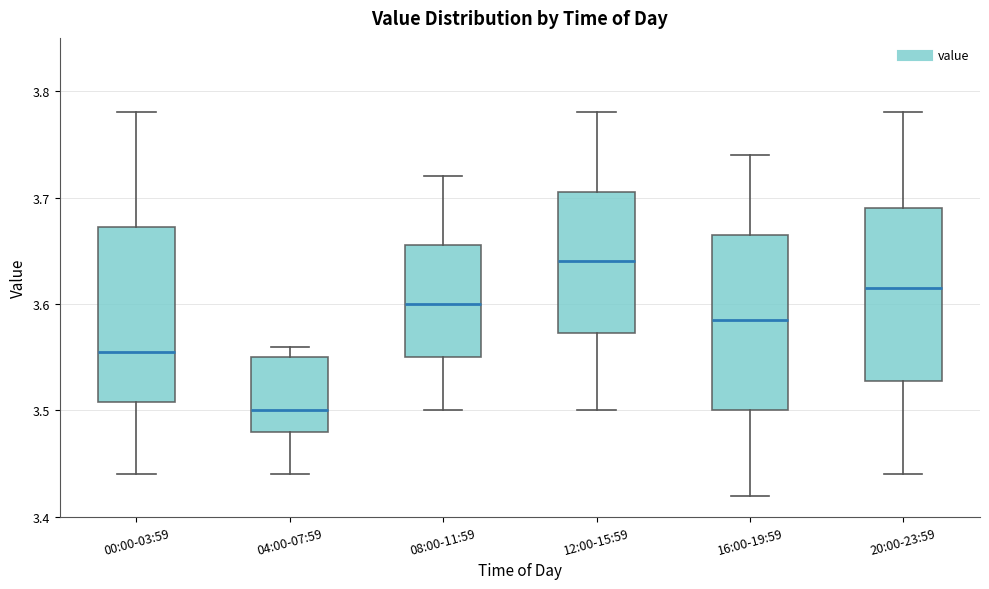

Which box's median line is the lowest?

04:00-07:59